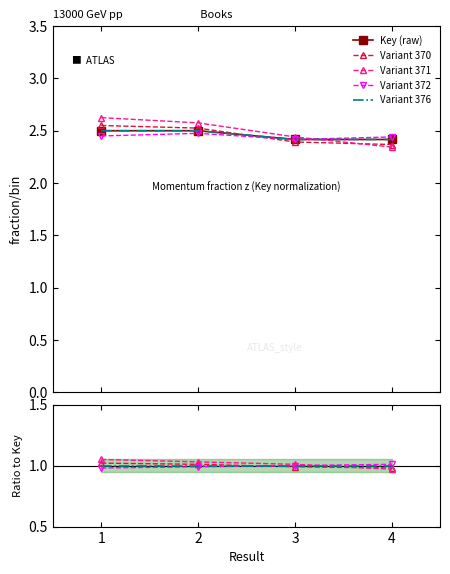

The value of Key (raw) at 3 is 1.0. True or false?

False